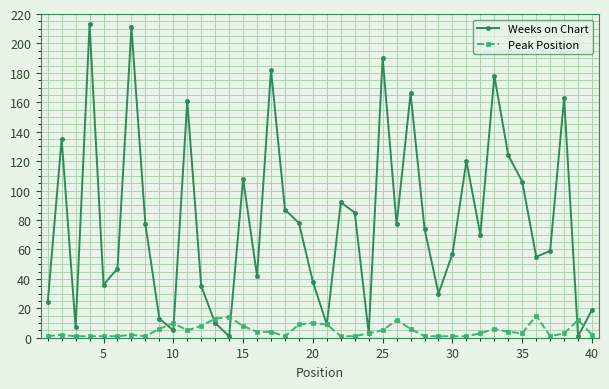

Which series has the largest range (max minus min)?

Weeks on Chart